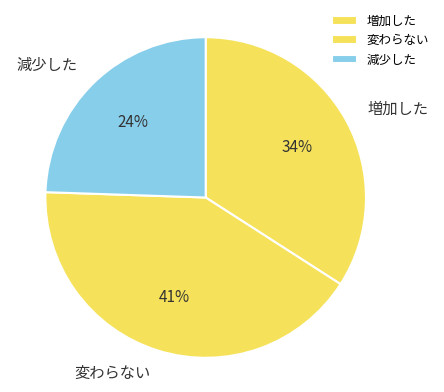

Is it true that 変わらない is 35% of the pie?

False